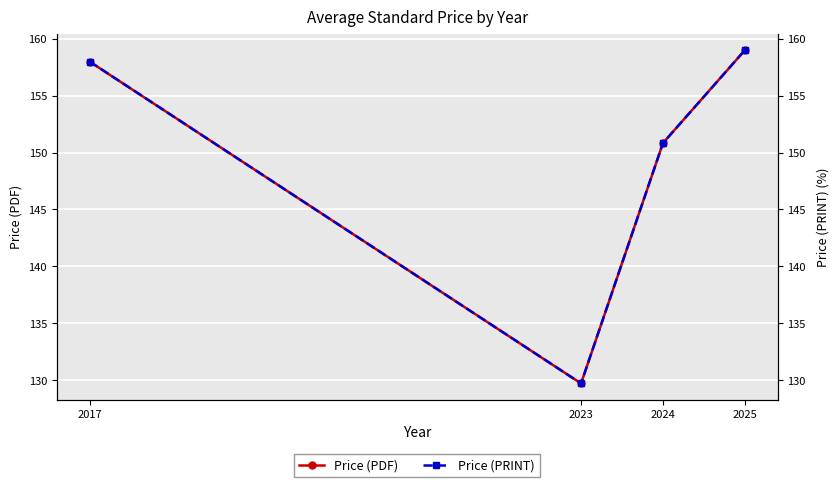

Where does the Price (PRINT) series first go above 158?

2025